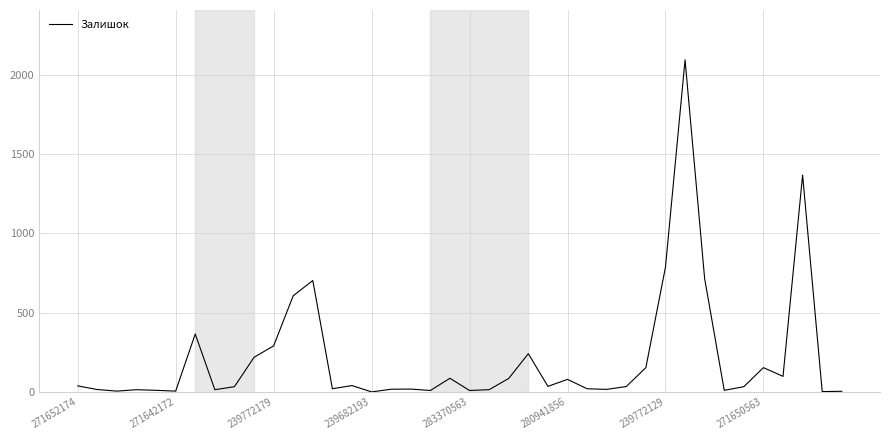

What is the difference between the maximum and minimum values?

2093